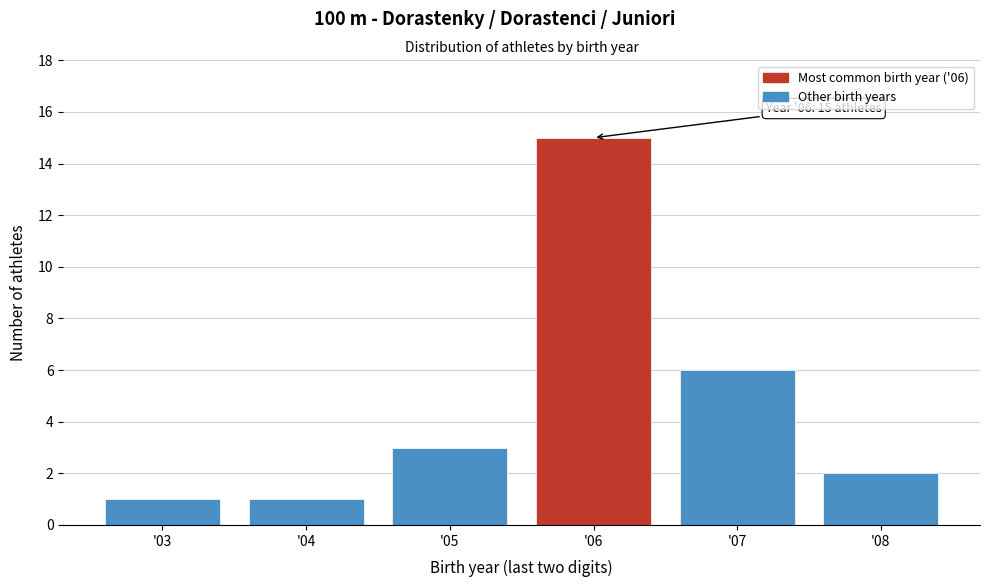

Reading left to right, transcribe all the data shown in this chart.

'03=1	'04=1	'05=3	'06=15	'07=6	'08=2